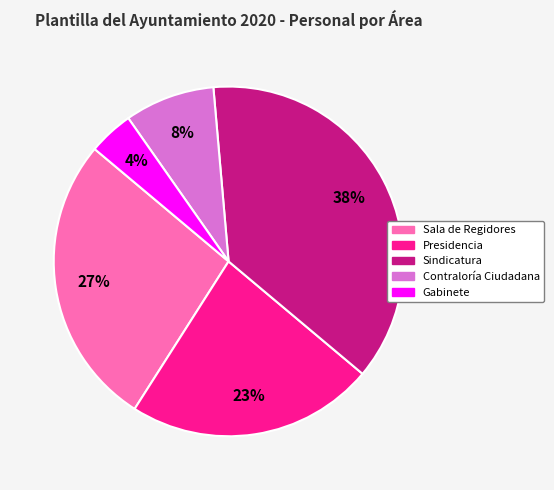

Is it true that Gabinete is 4% of the pie?

True